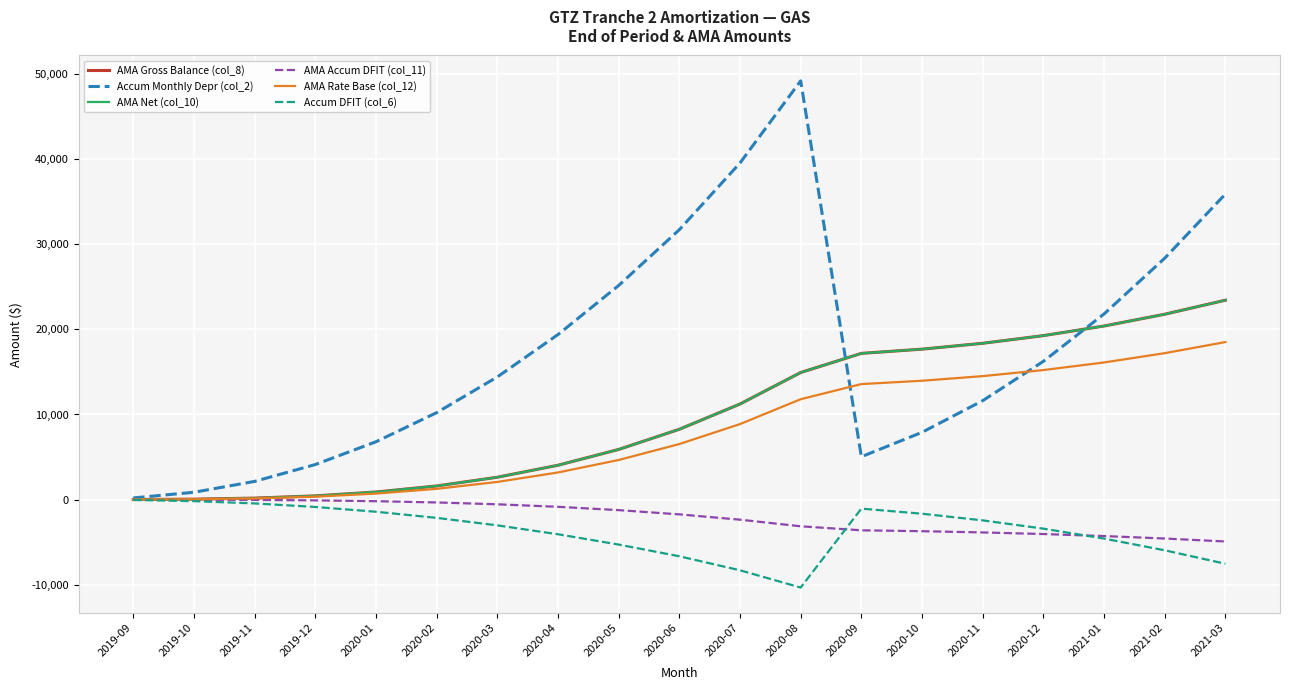

True or false: Accum Monthly Depr (col_2) has a value of 25154.3 at 2020-05.

True